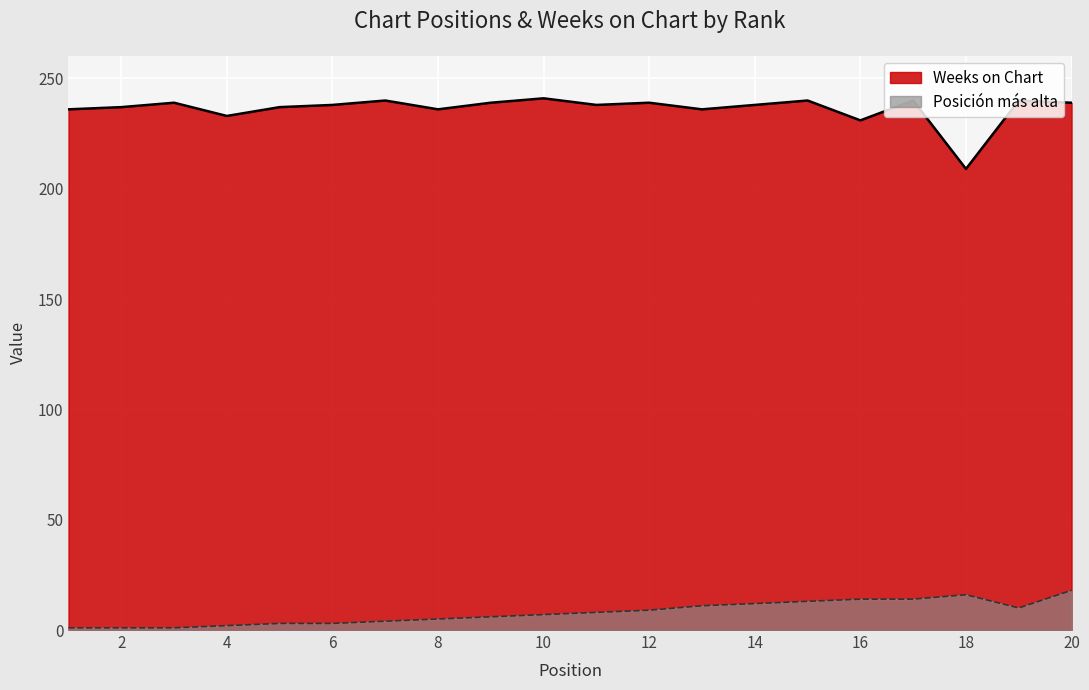

What is the value of the Posición más alta point at the 4th from the left?

2